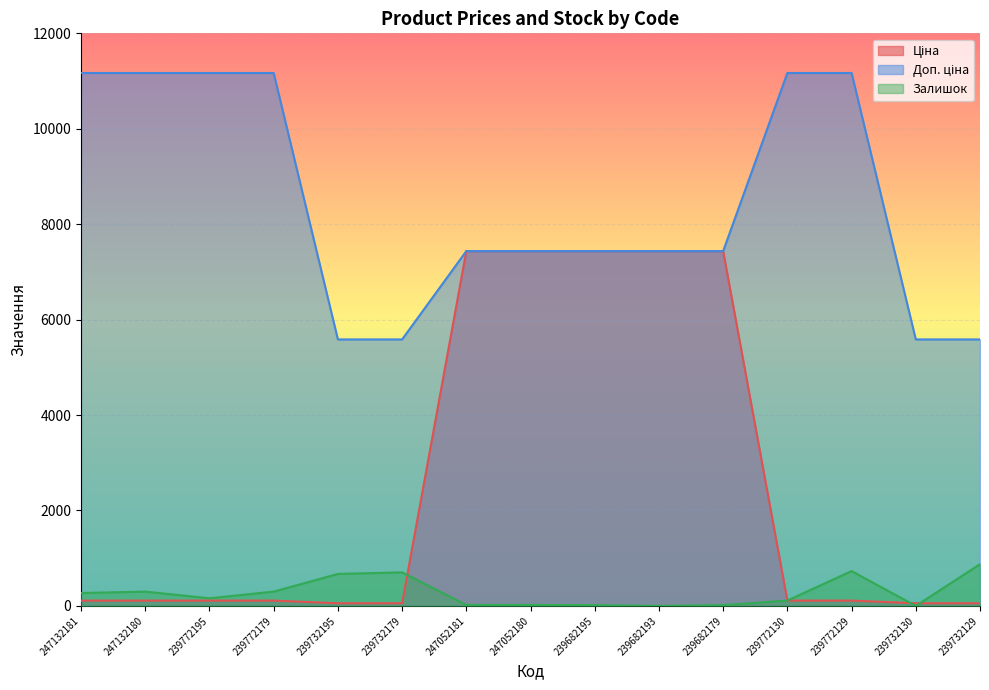

Rank the series at 239772129 from highest to lowest value.

Доп. ціна, Залишок, Ціна